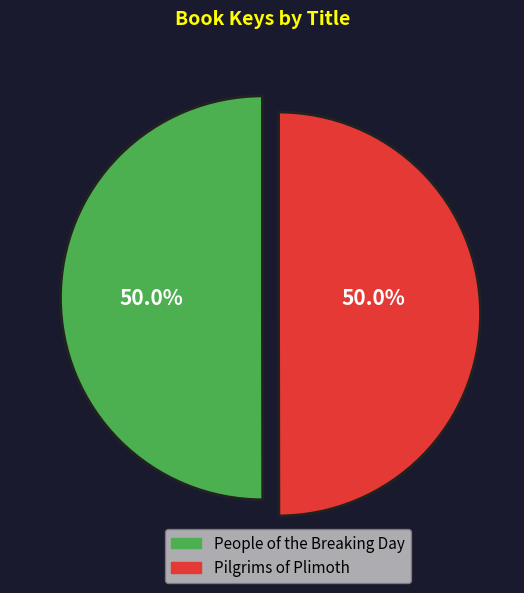

Approximately how many times larger is the value at Pilgrims of Plimoth compared to People of the Breaking Day?

1.0